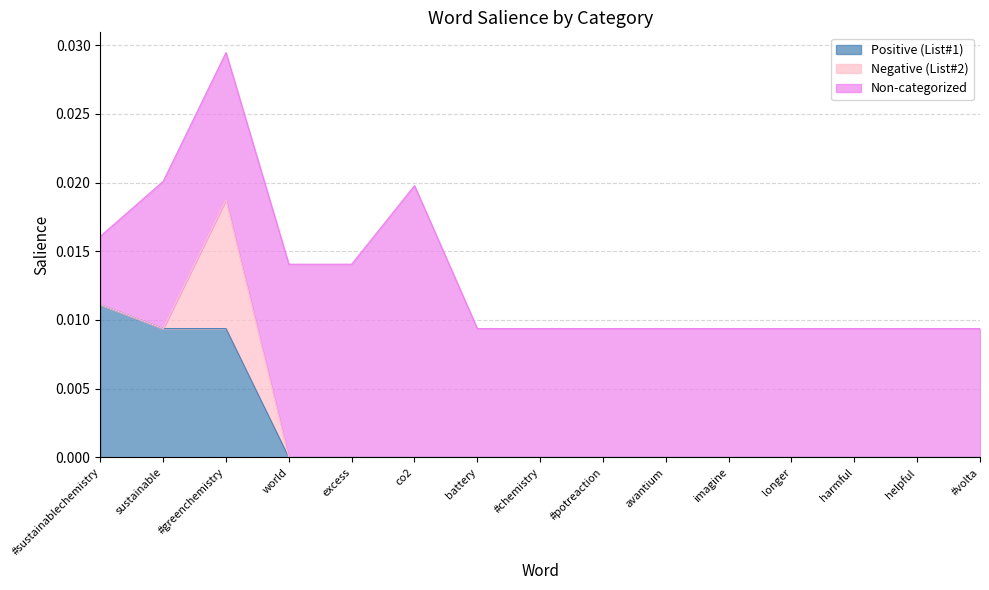

Which series ends up on top after the final intersection of Positive (List#1) and Non-categorized?

Non-categorized